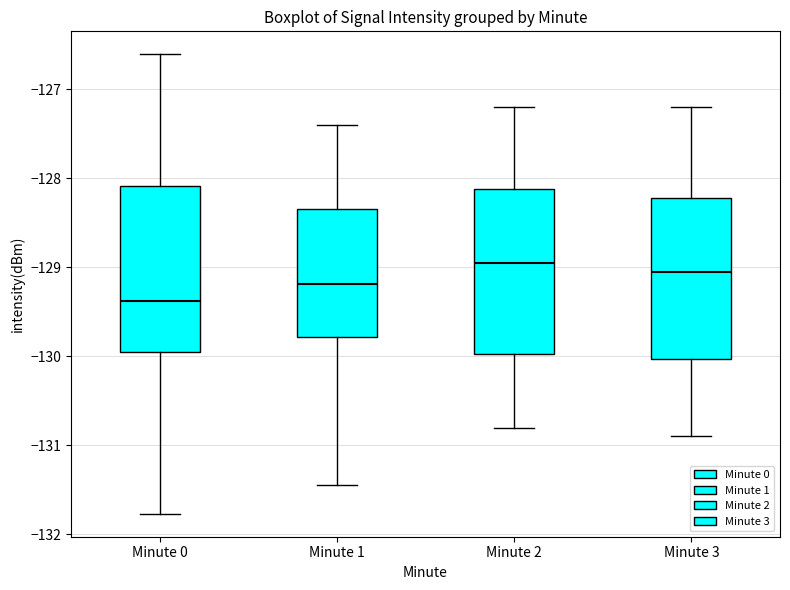

Which box has the lowest median line?

Minute 0